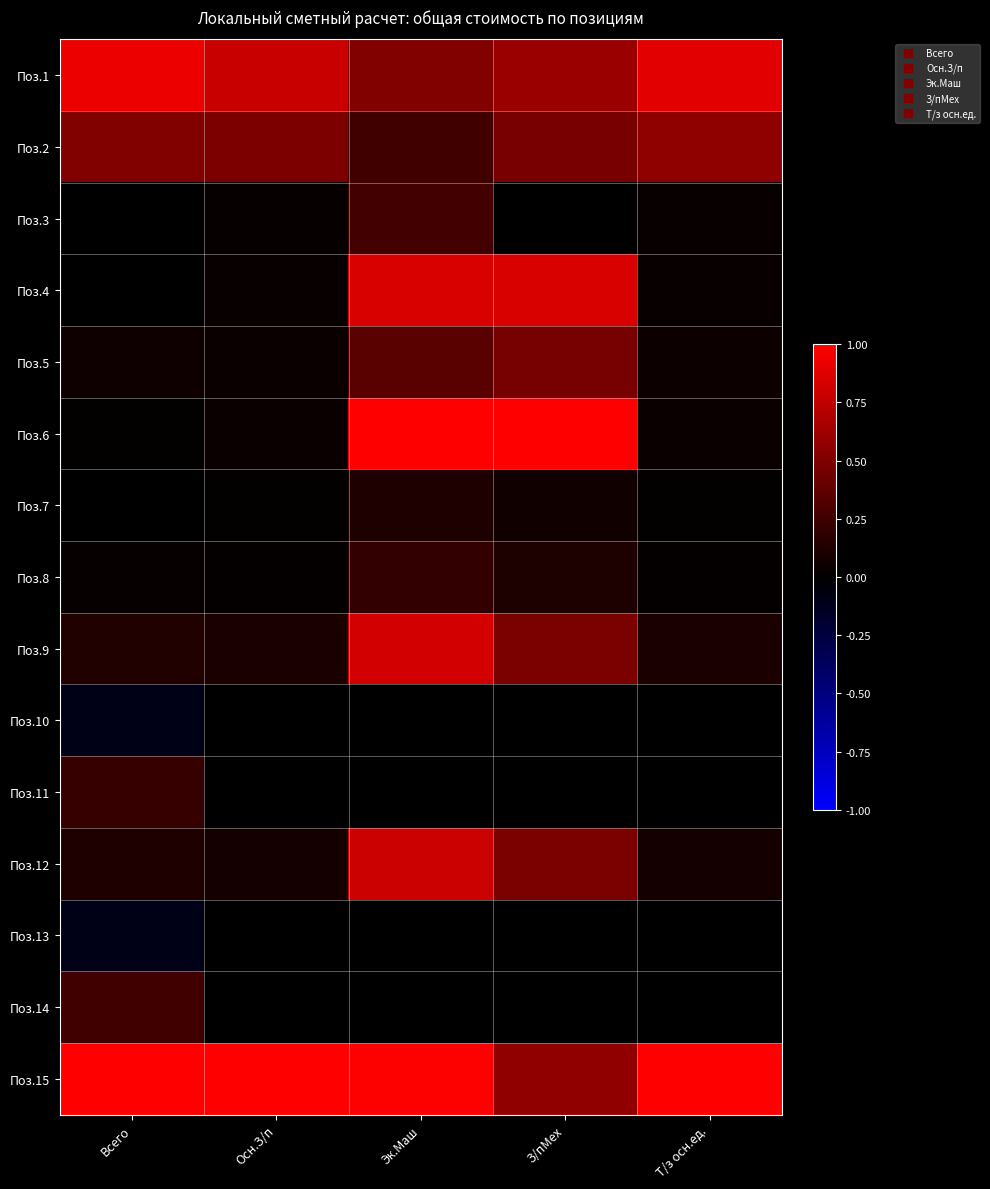

Count the number of categories in the chart.

5